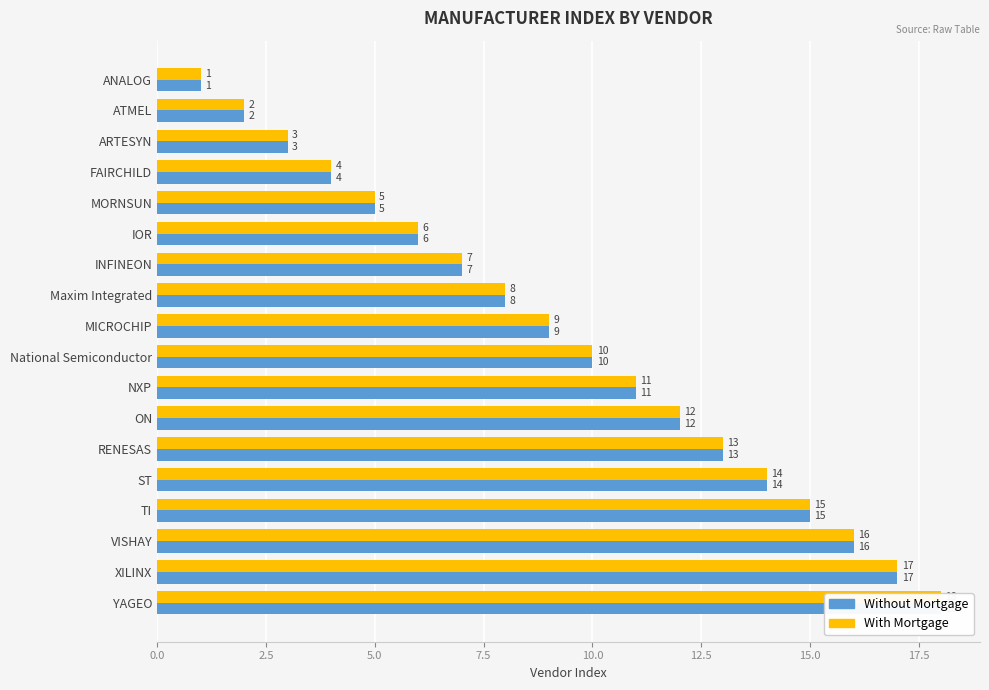

The With Mortgage series shows 2 at ANALOG. True or false?

False